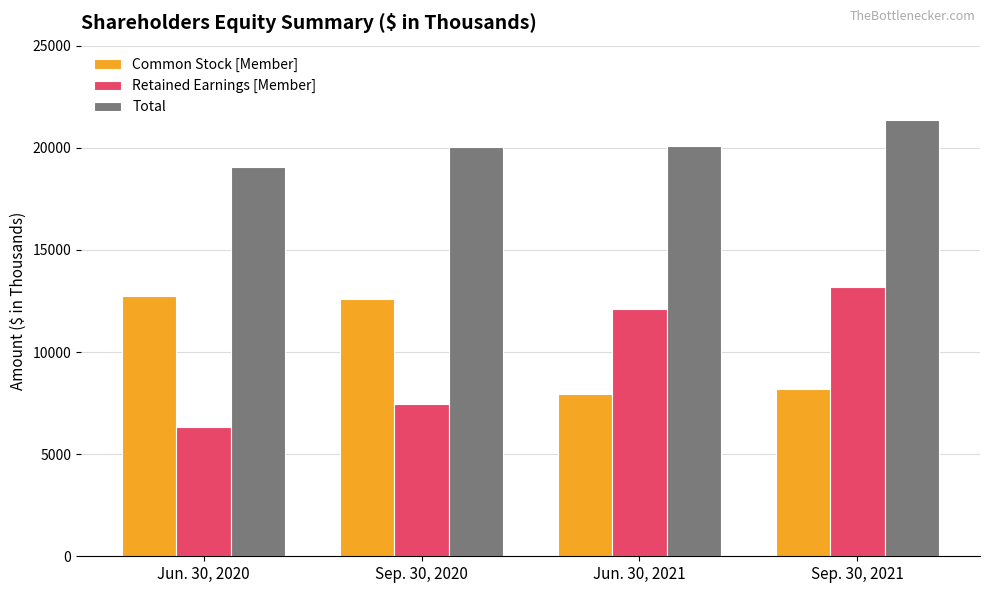

What is the difference between the maximum and minimum values in the Retained Earnings [Member] series?

6885